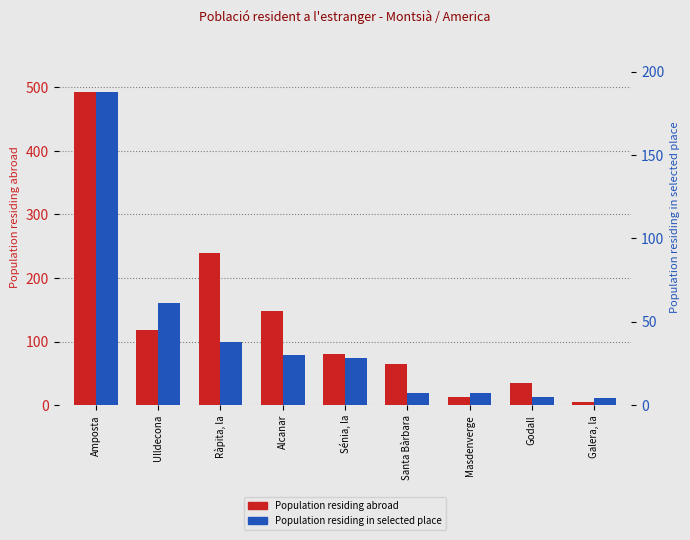

Is the value of Population residing abroad at Ulldecona greater than the value of Population residing in selected place at Ràpita, la?

Yes